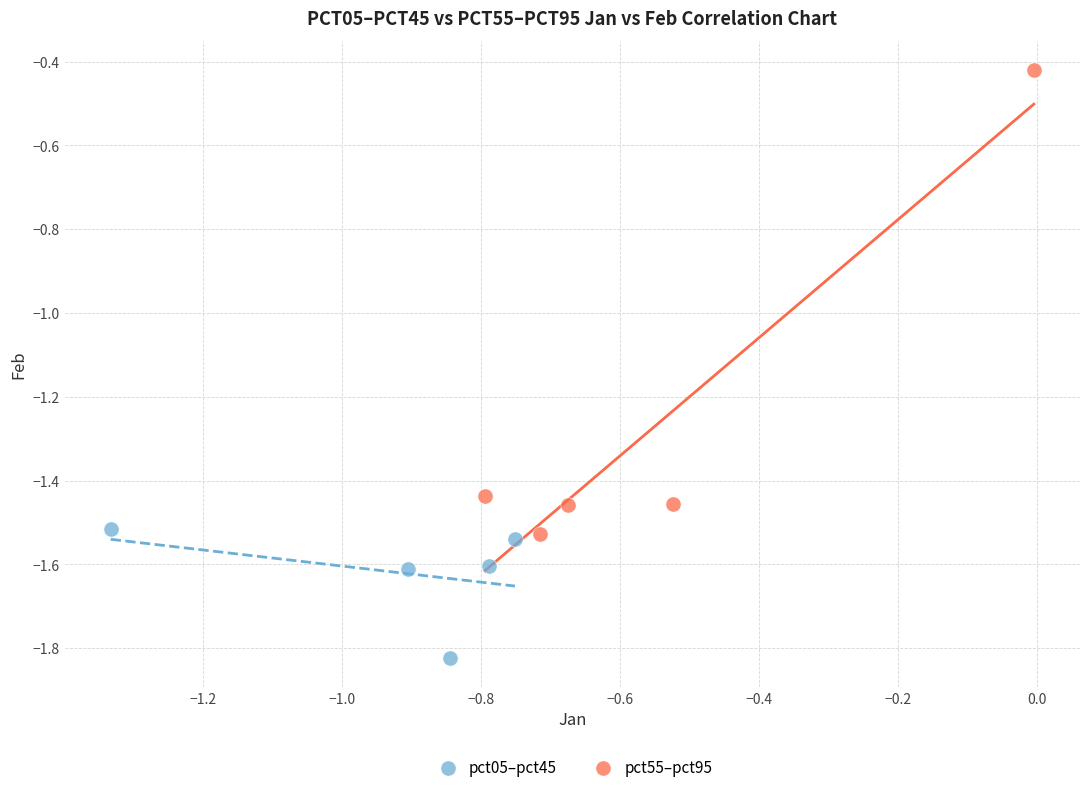

What are all the series names shown in the legend?

pct05–pct45, pct55–pct95